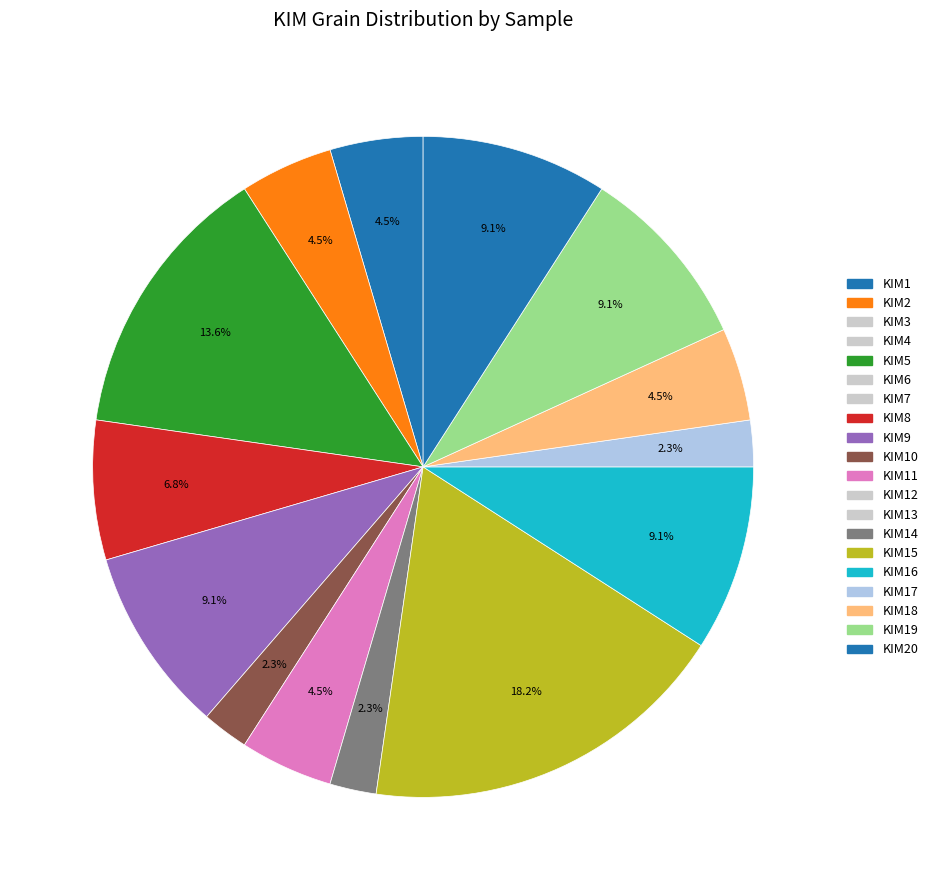

Does any single category account for the majority?

No